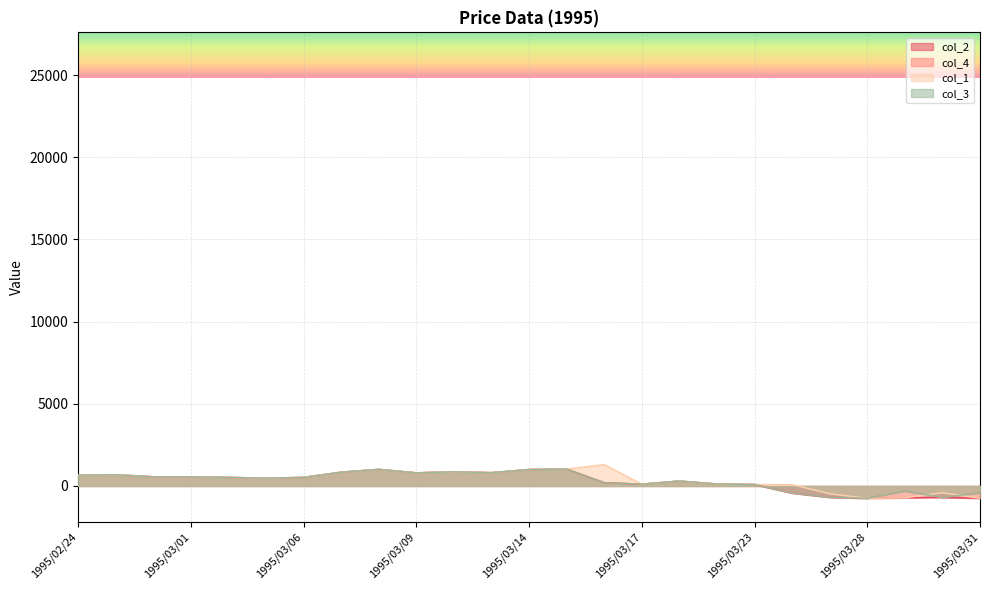

Where is col_2 nearest to the value 140?

1995/03/22